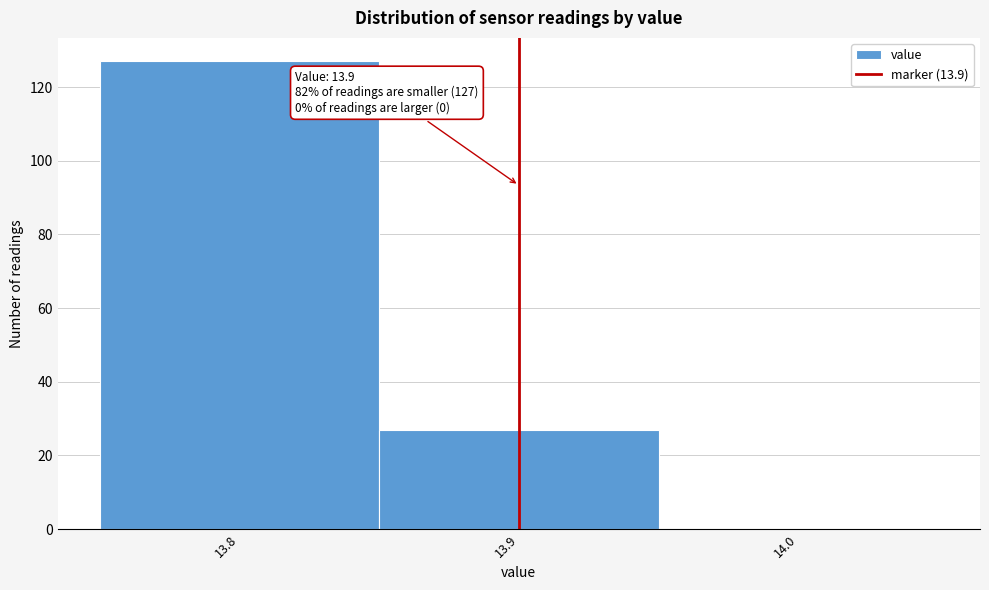

Which range on the x-axis has the tallest bar?

13.75 to 13.85